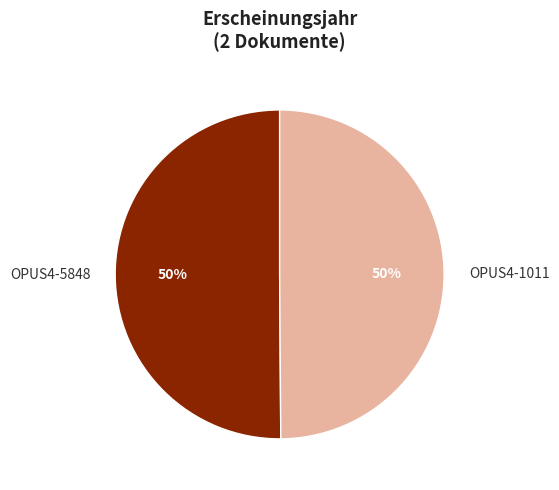

The OPUS4-1011 slice represents 50% of the pie. True or false?

True